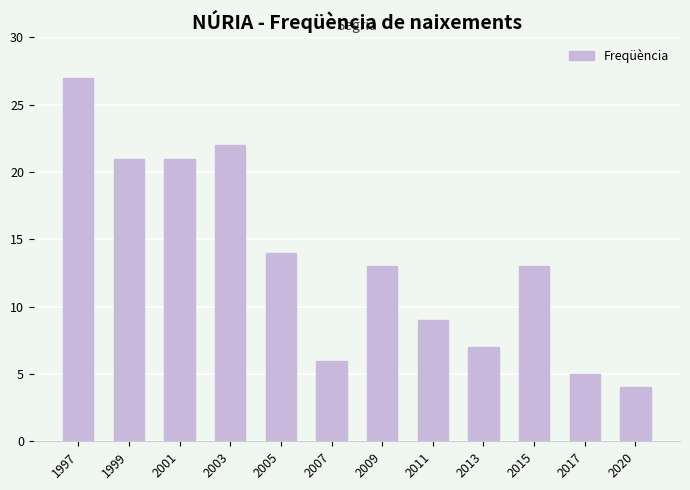

At which label does the data first exceed 13?

1997